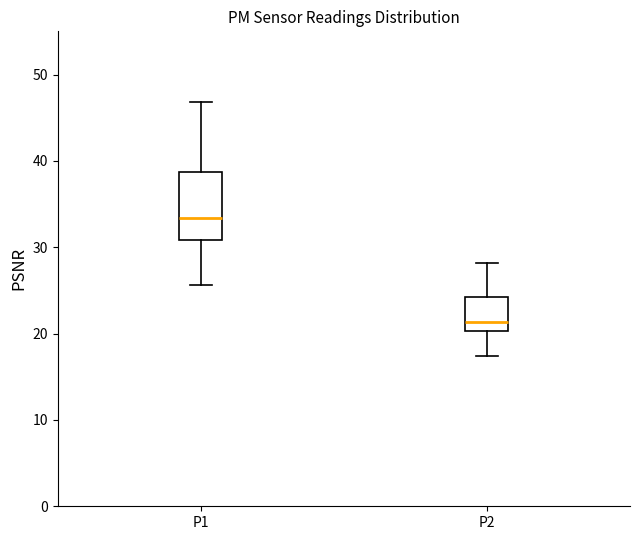

Which box is the tallest, from its lower edge to its upper edge?

P1